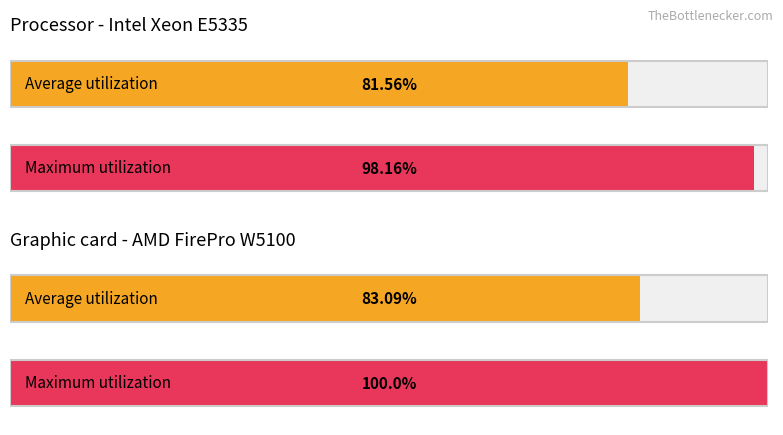

Count the number of data series in this chart.

2